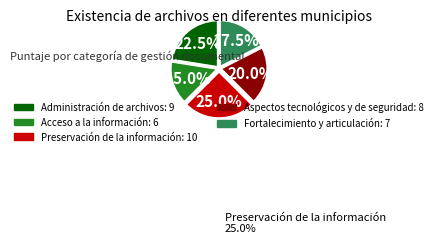

Is there any slice that represents more than half of the pie?

No